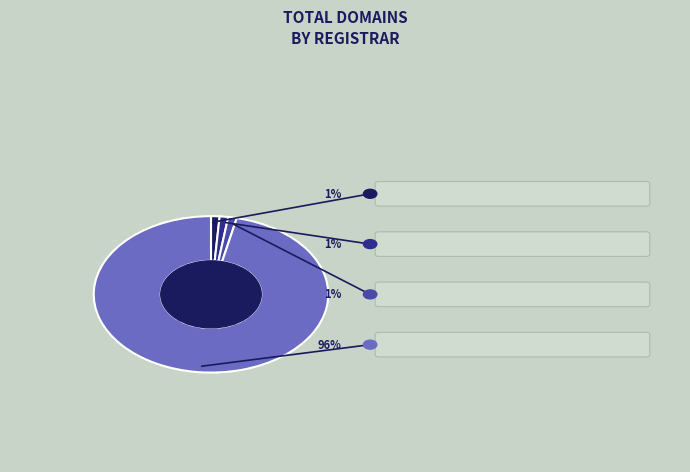

Rank the categories by value from lowest to highest.

Target Brands 9998, ICANN SLA, Target Brands 9999, GoDaddy Corporate Domains